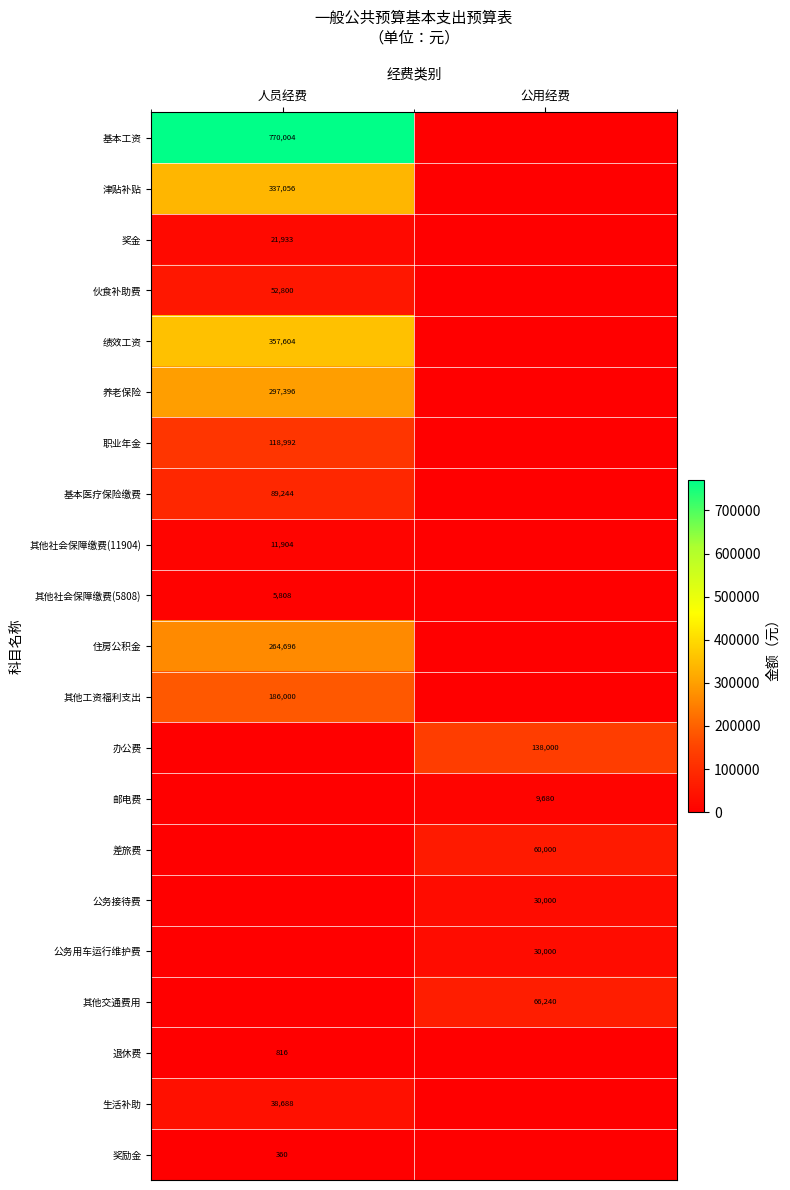

What is the sum of the 公务用车运行维护费 values at 公用经费 and 人员经费?

30000